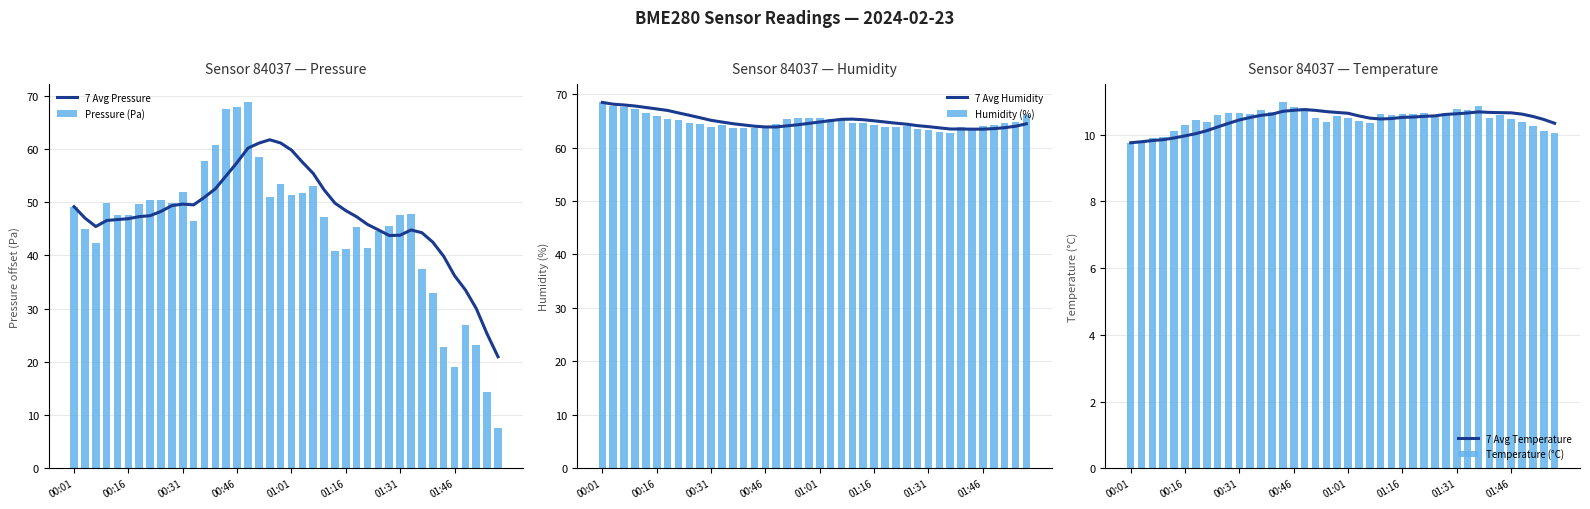

What is the maximum value for Humidity (%)?

68.5